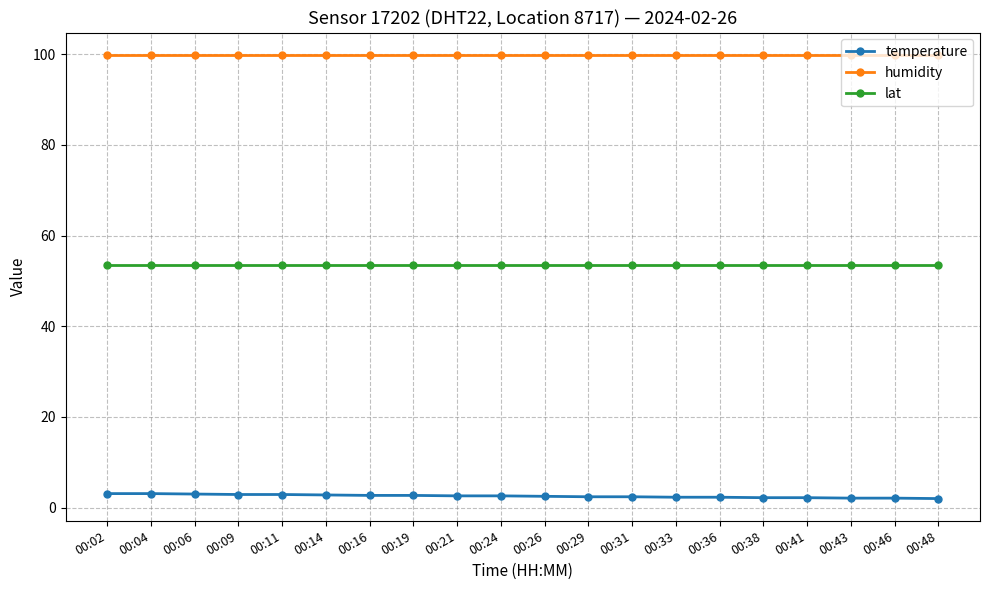

What is the maximum value shown in the chart?

99.9